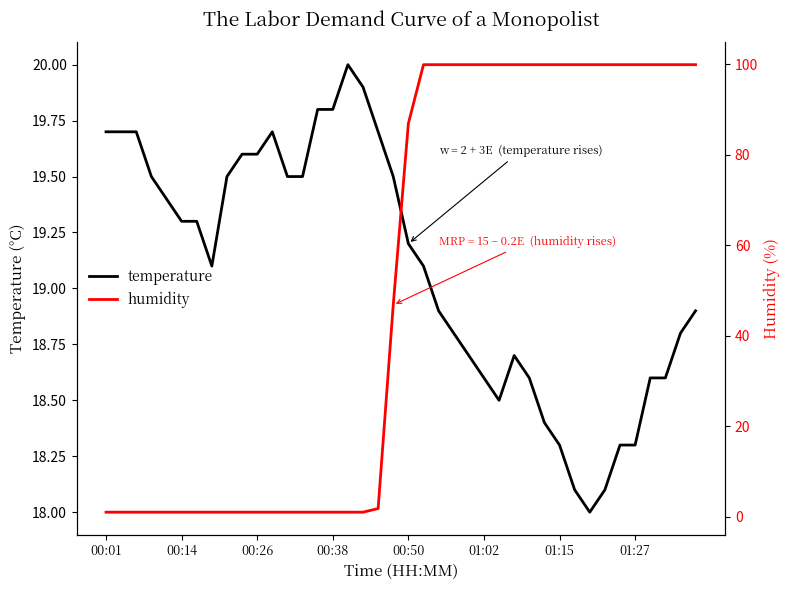

What is the maximum value for temperature?

20.0